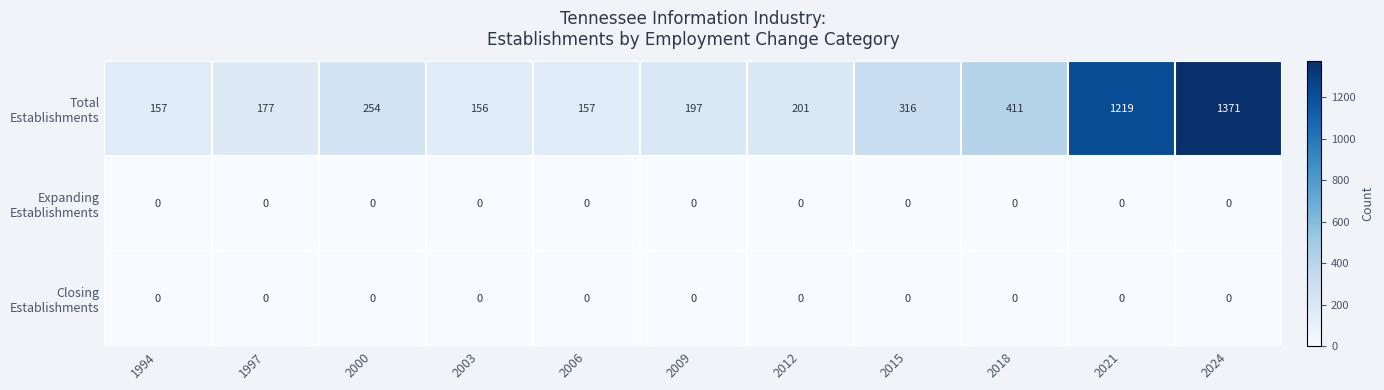

What is the total value across all series at 2009?

197